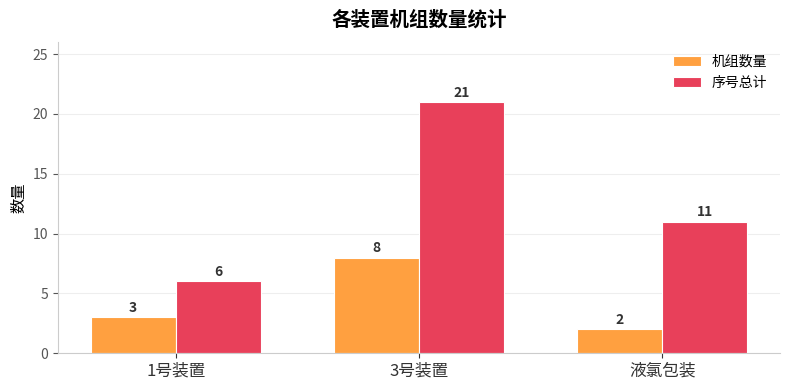

Reading left to right, extract all data points from this chart.

机组数量: 1号装置=3	3号装置=8	液氯包装=2
序号总计: 1号装置=6	3号装置=21	液氯包装=11